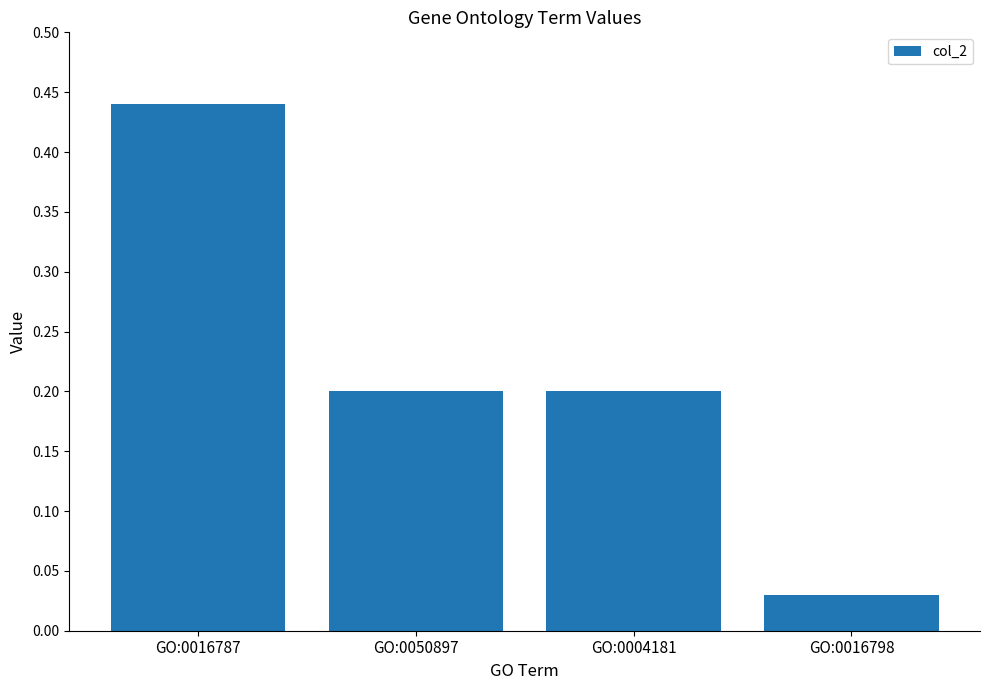

What position from the left is GO:0050897?

2